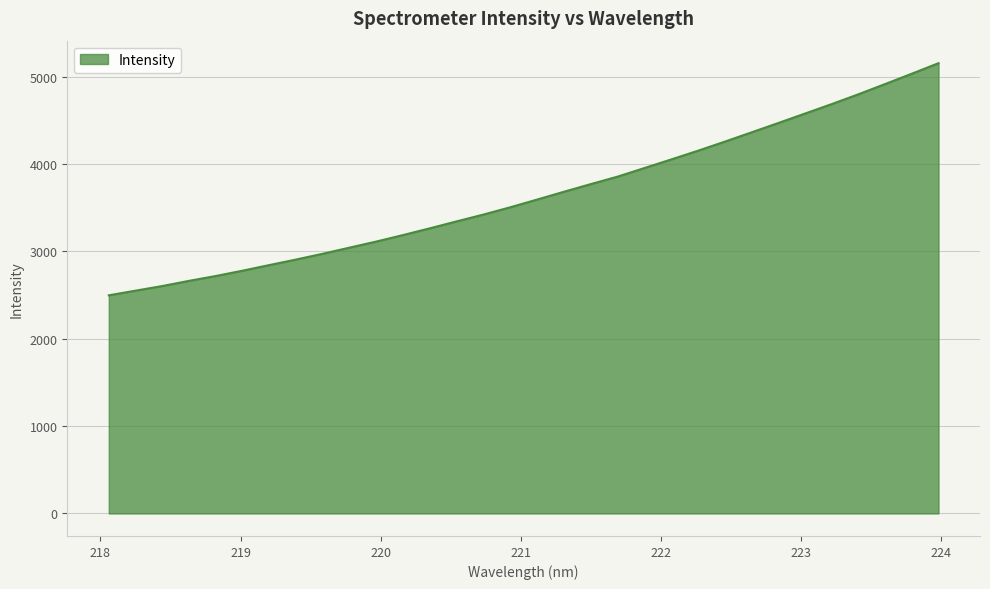

What is the minimum value shown in the chart?

2496.8